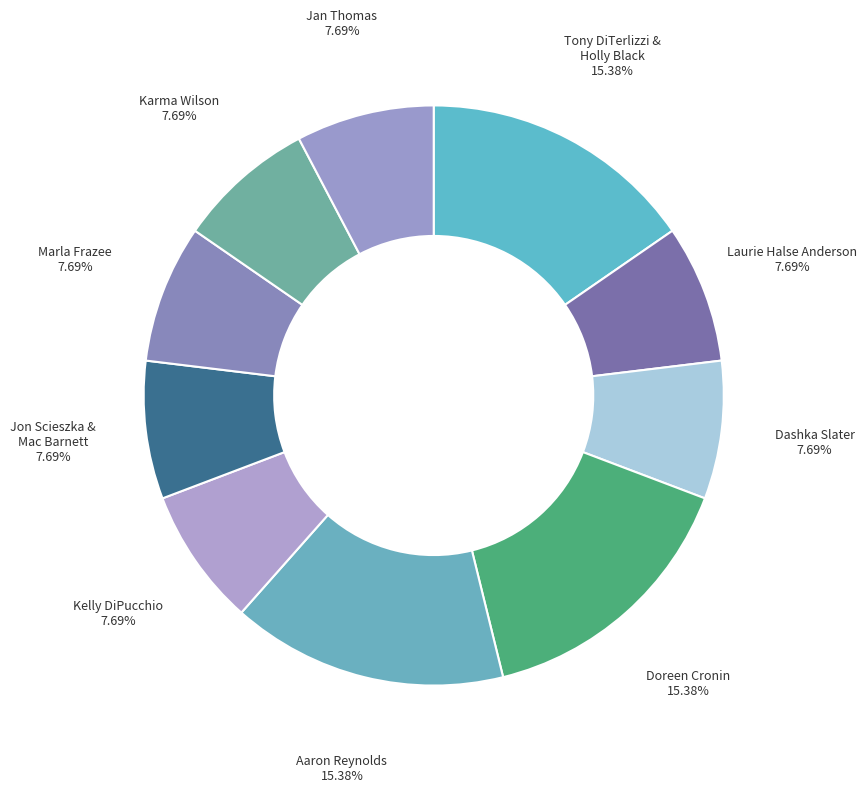

How many slices are in this pie chart?

10